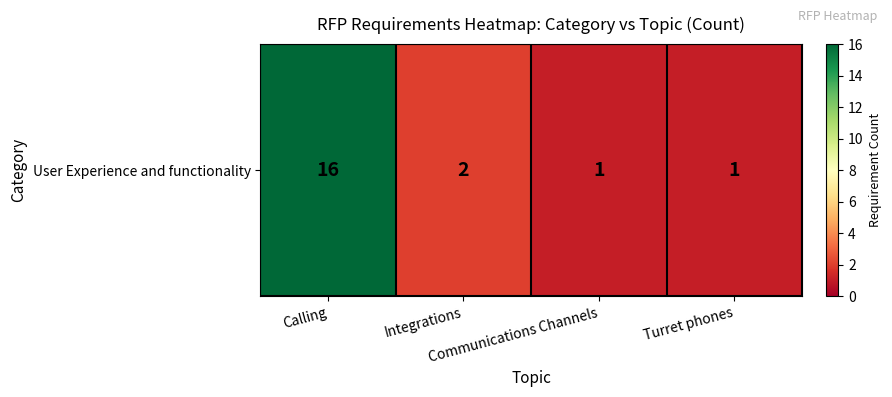

Which has a higher value, Calling or Integrations?

Calling